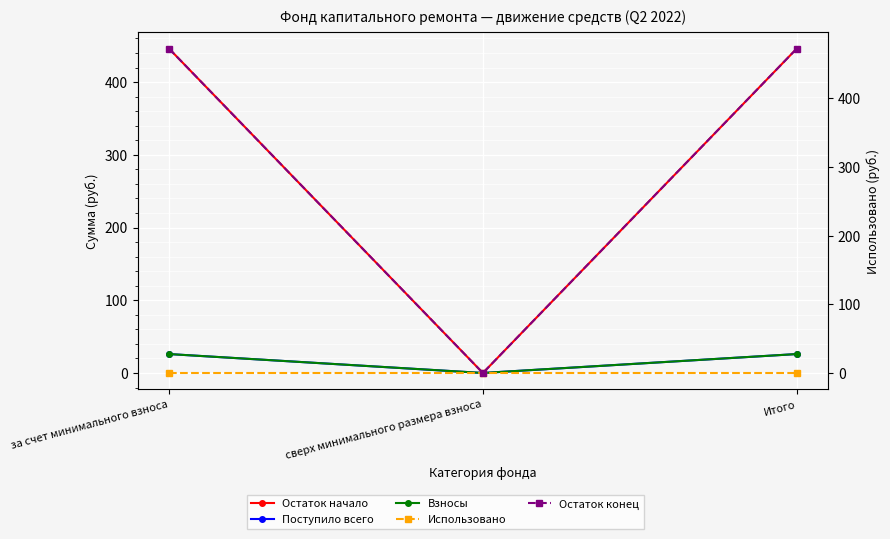

Reading right to left, what are all the values shown in this chart?

Остаток начало: Итого=446.0	сверх минимального размера взноса=0.0	за счет минимального взноса=446.0
Поступило всего: Итого=26.0	сверх минимального размера взноса=0.0	за счет минимального взноса=26.0
Взносы: Итого=26.0	сверх минимального размера взноса=0.0	за счет минимального взноса=26.0
Использовано: Итого=0.0	сверх минимального размера взноса=0.0	за счет минимального взноса=0.0
Остаток конец: Итого=472.0	сверх минимального размера взноса=0.0	за счет минимального взноса=472.0